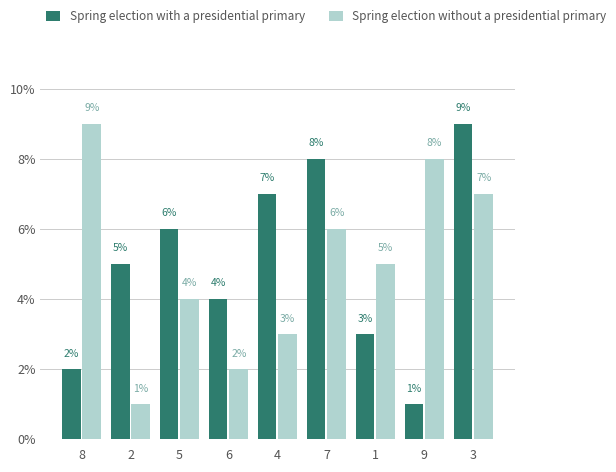

What is the approximate value of Spring election with a presidential primary at 2?

5